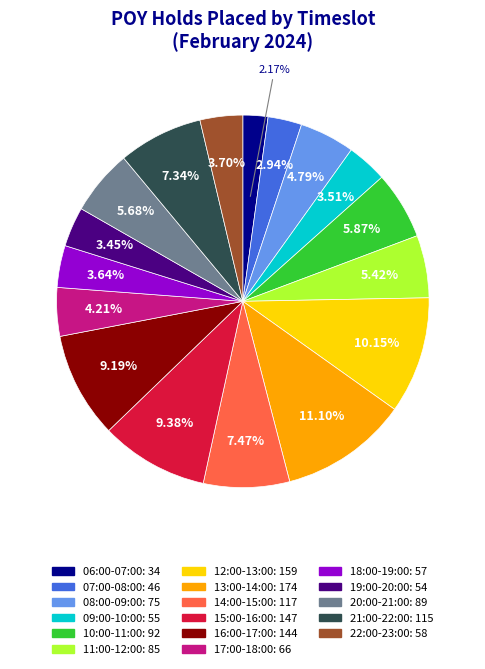

To the nearest percent, what is the average slice percentage?

6%